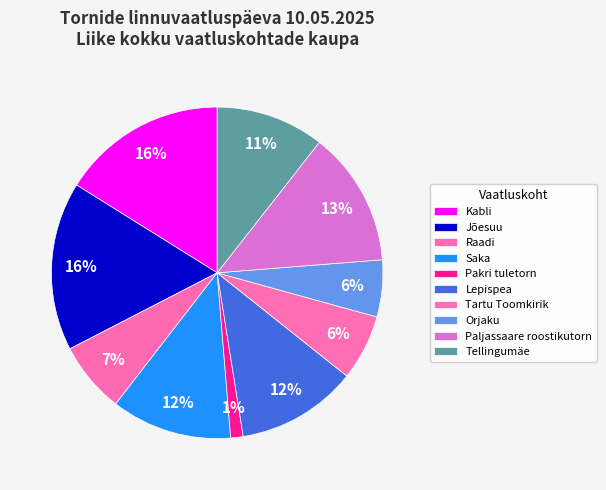

How many segments does this pie chart have?

10